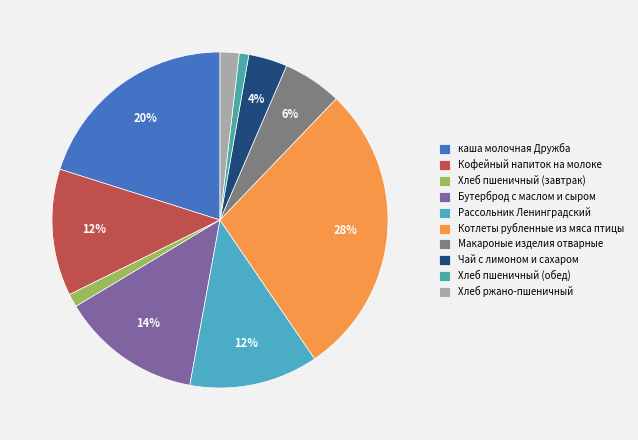

What is the change in value from Хлеб пшеничный (завтрак) to Бутерброд с маслом и сыром?

+13.5